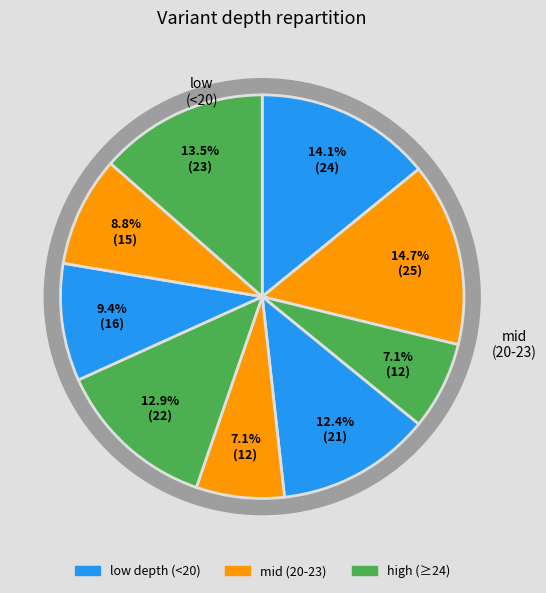

Is it true that 138302685 is 19% of the pie?

False